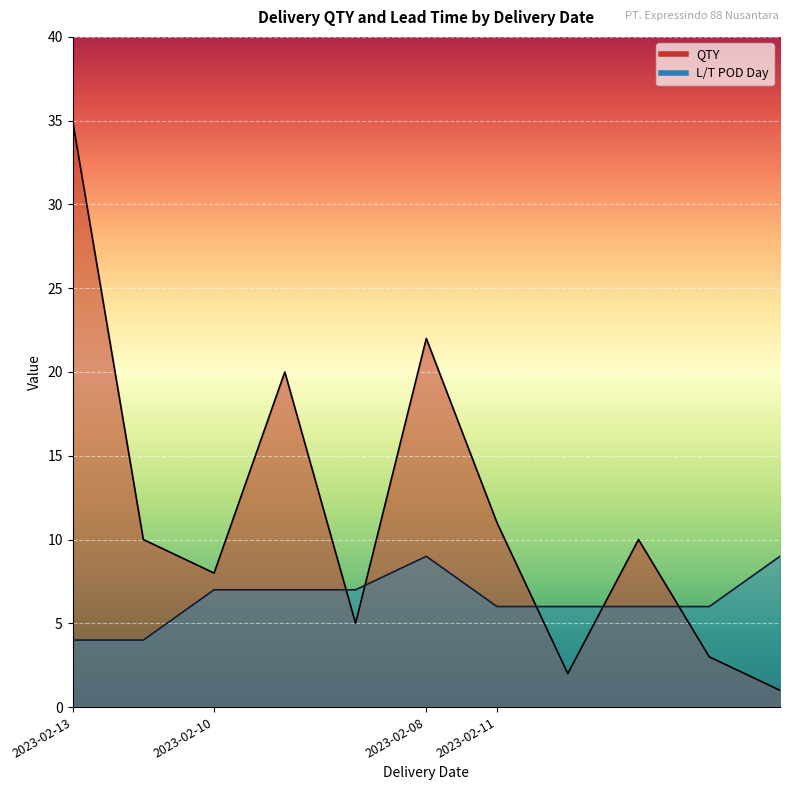

What is the average value of the L/T POD Day series?

6